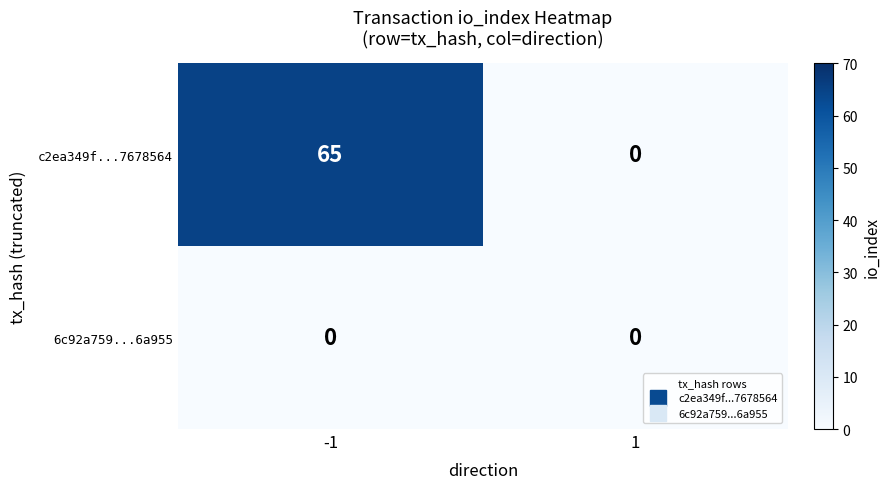

The c2ea349f...7678564 series shows 112 at -1. True or false?

False